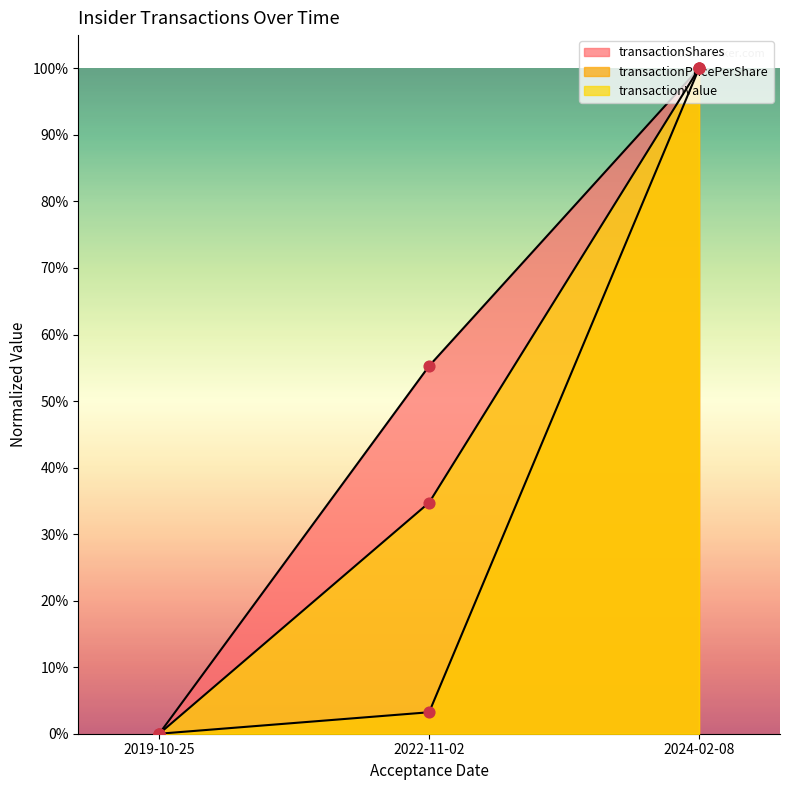

What is the total value across all series at 2024-02-08?

3.0